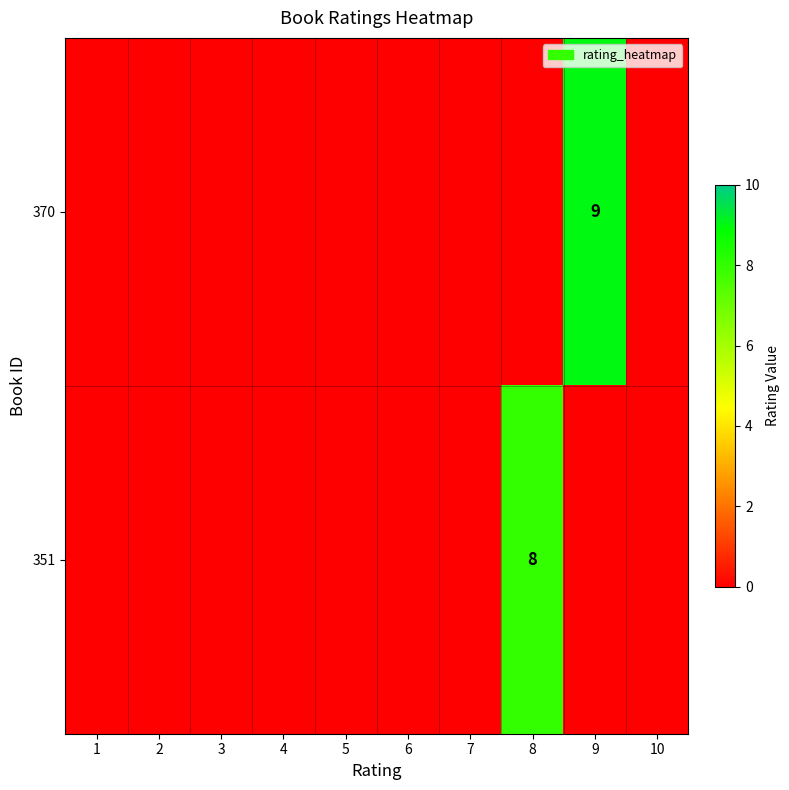

The value of 370 at 9 is 12. True or false?

False